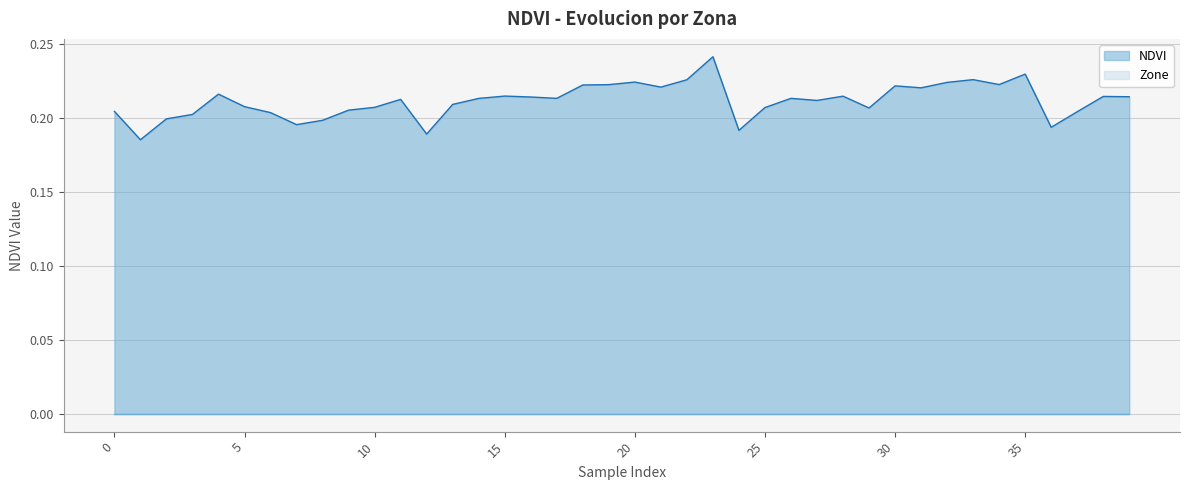

Is it true that the value at 4 is 0.1?

False